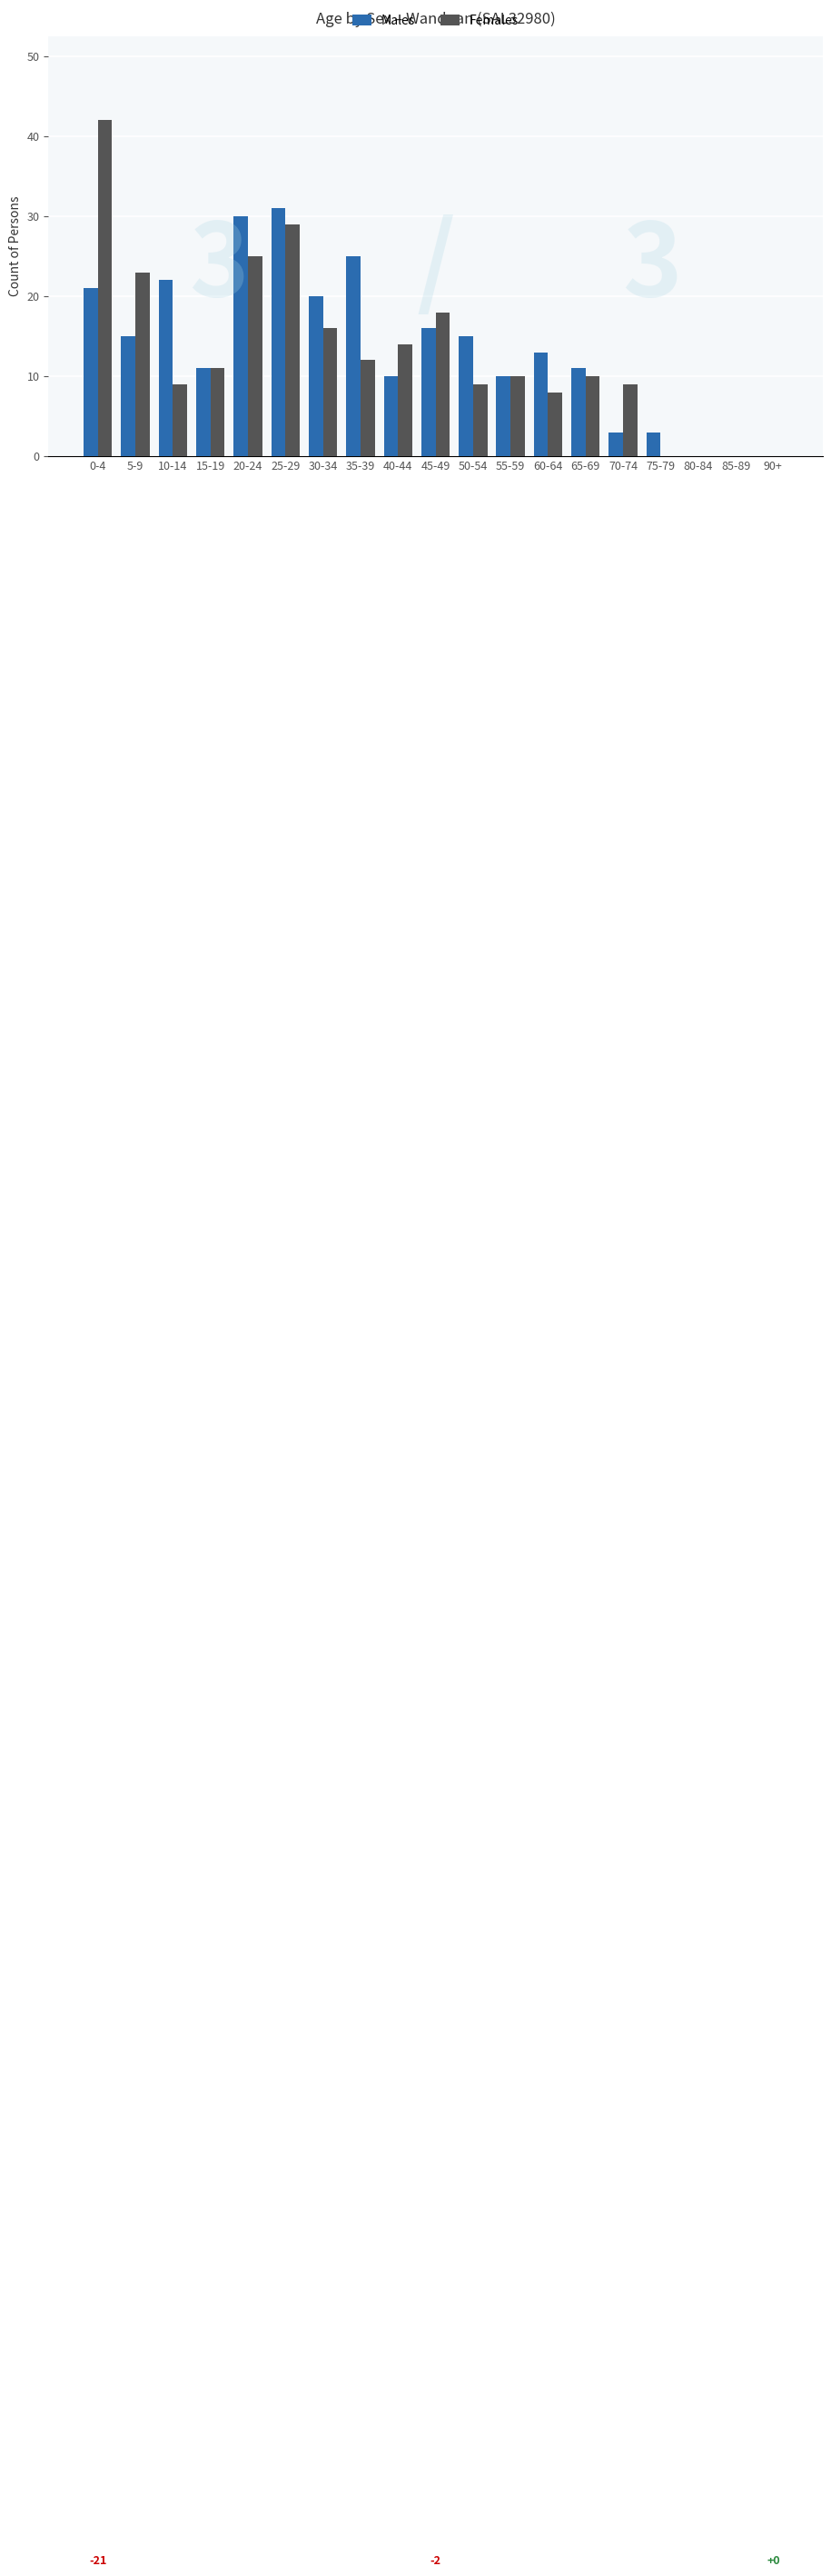

Reading right to left, transcribe all the data shown in this chart.

Males: 0	0	0	3	3	11	13	10	15	16	10	25	20	31	30	11	22	15	21
Females: 0	0	0	0	9	10	8	10	9	18	14	12	16	29	25	11	9	23	42